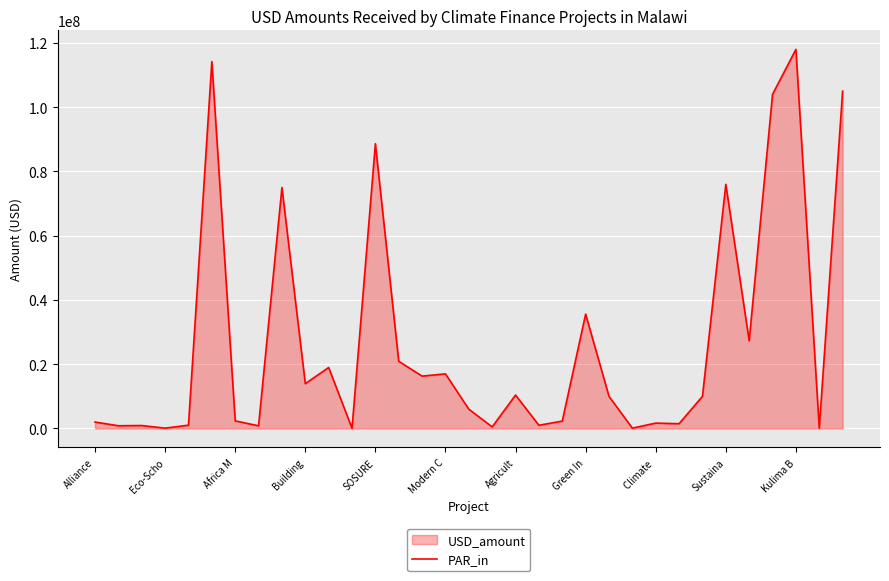

True or false: the data shows 3238500 at Agricult.

False